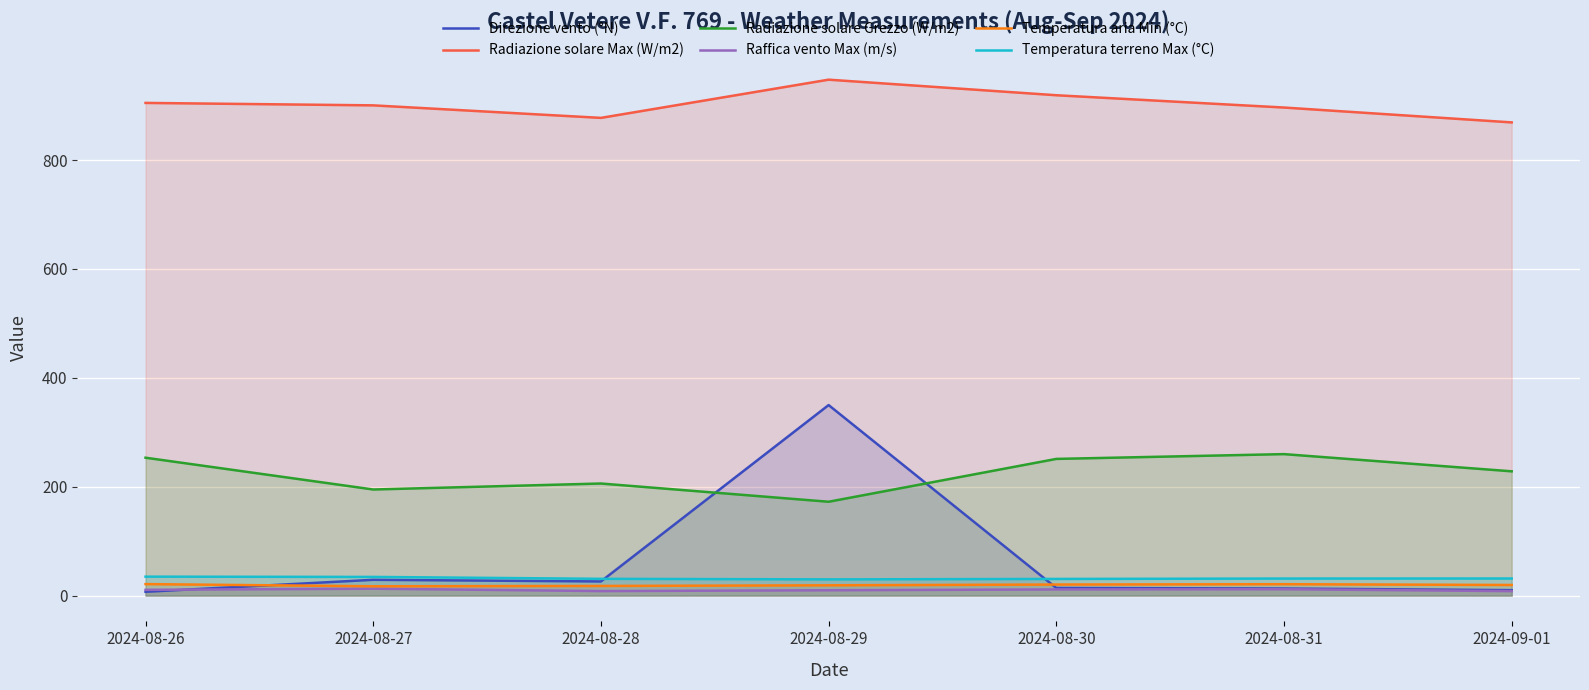

Read the Temperatura aria Min (°C) value at 2024-08-27.

17.1